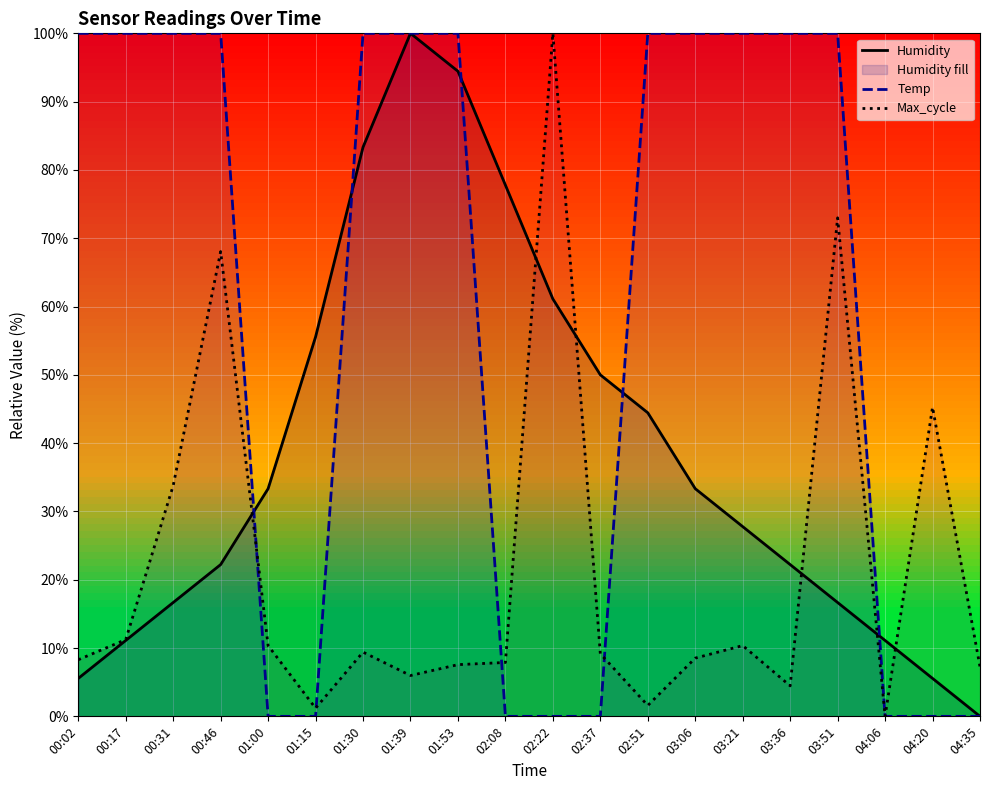

List the series in order of their overall mean, lowest first.

Max_cycle, Humidity, Temp